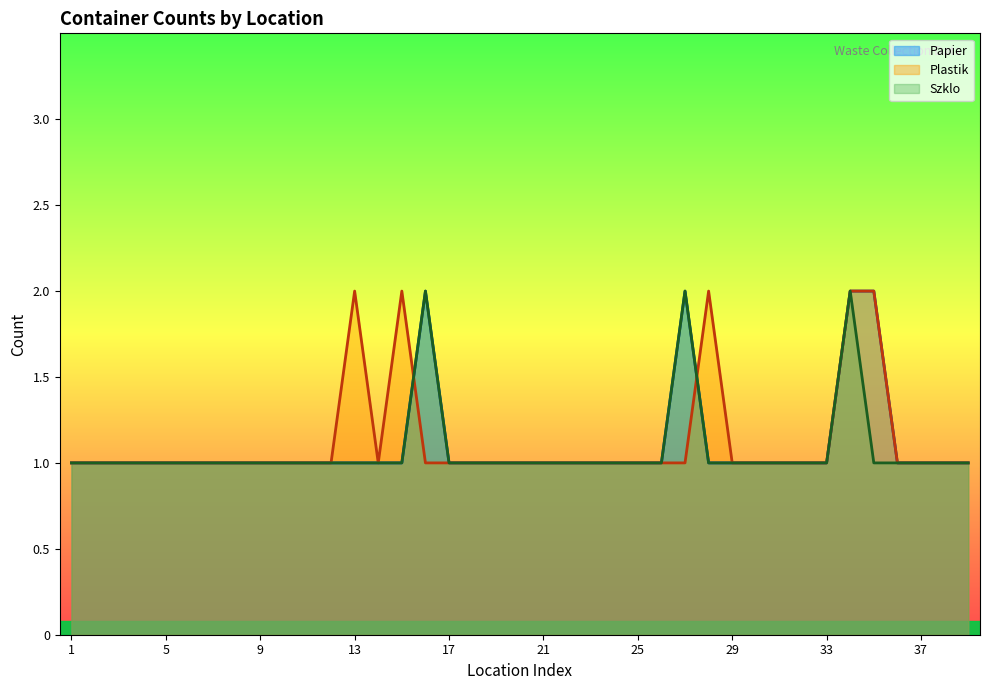

Rank the series by their maximum value, from highest to lowest.

Papier, Plastik, Szklo